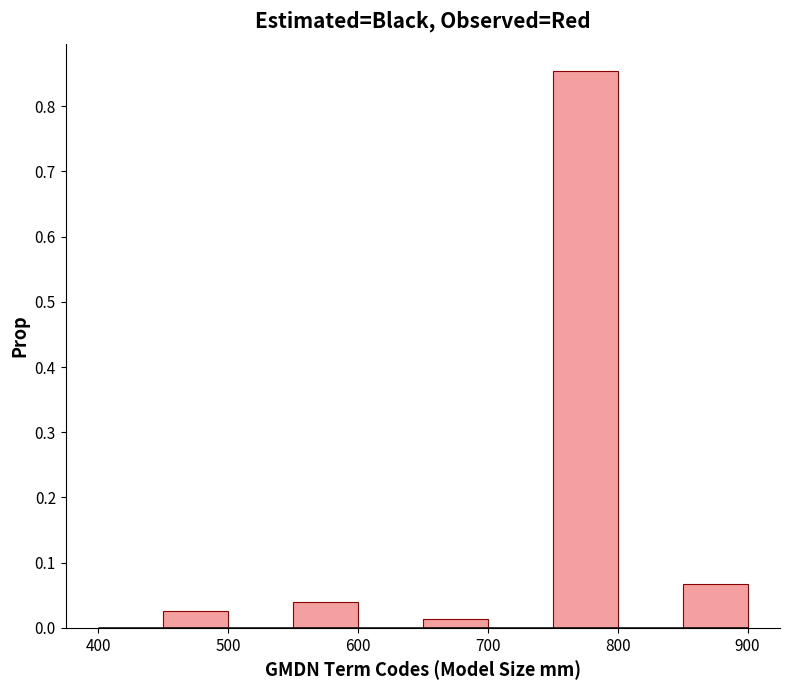

Over which range of the x-axis is the bar tallest?

750 to 800